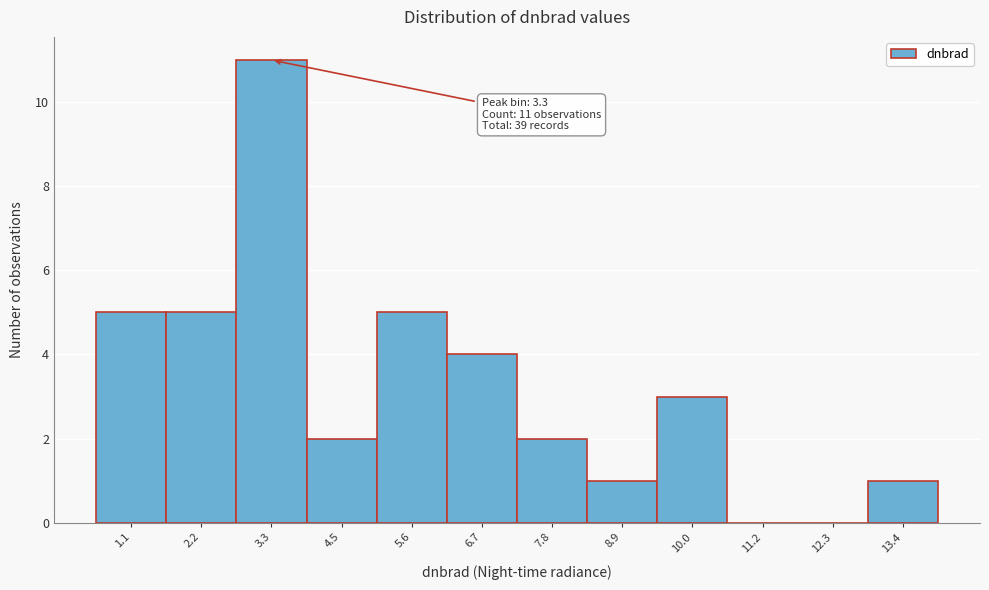

Reading left to right, list all the values displayed in this chart.

1.1=5	2.2=5	3.3=11	4.5=2	5.6=5	6.7=4	7.8=2	8.9=1	10.0=3	11.2=0	12.3=0	13.4=1